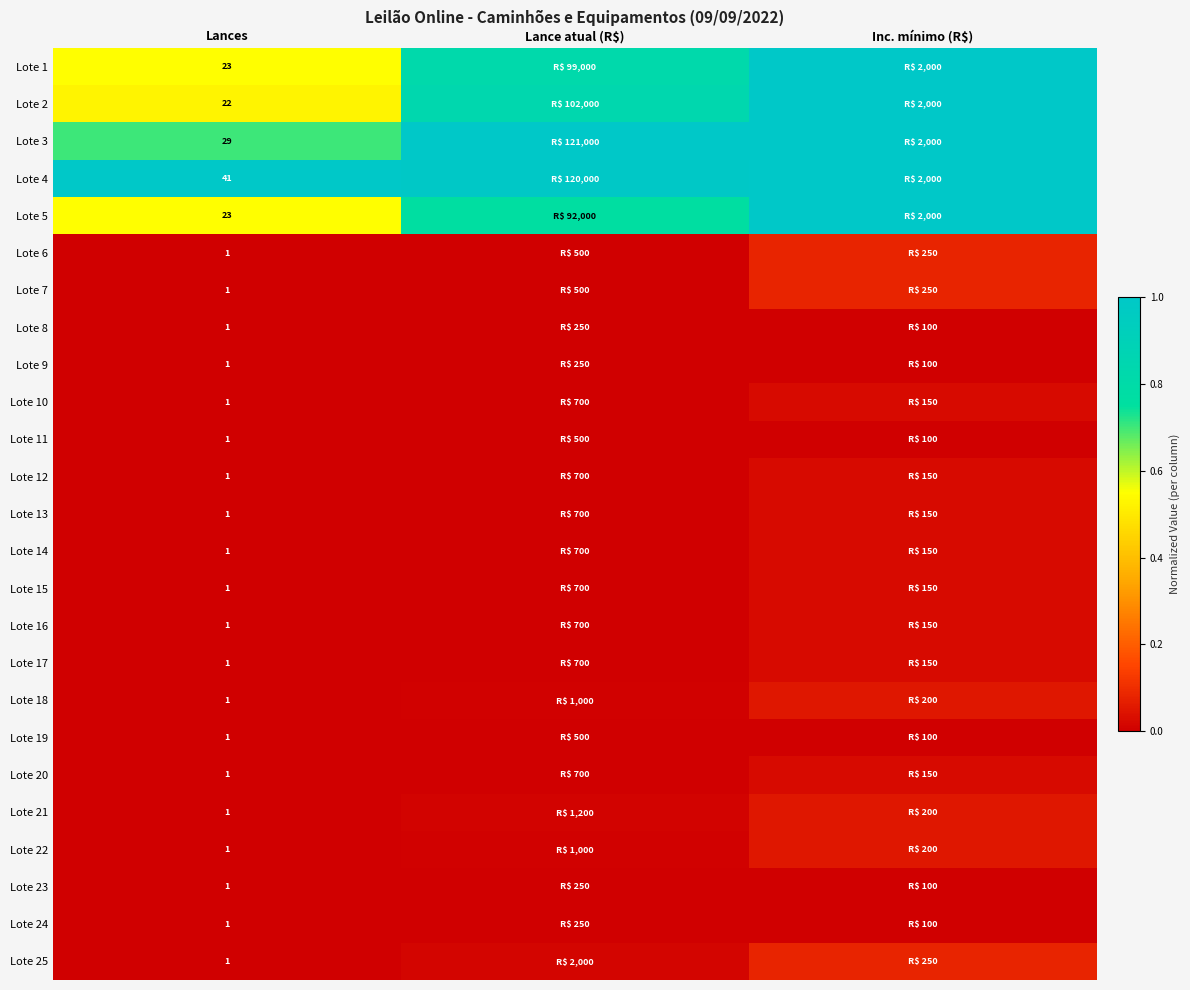

The Lote 14 series shows 0.0 at Lances. True or false?

True